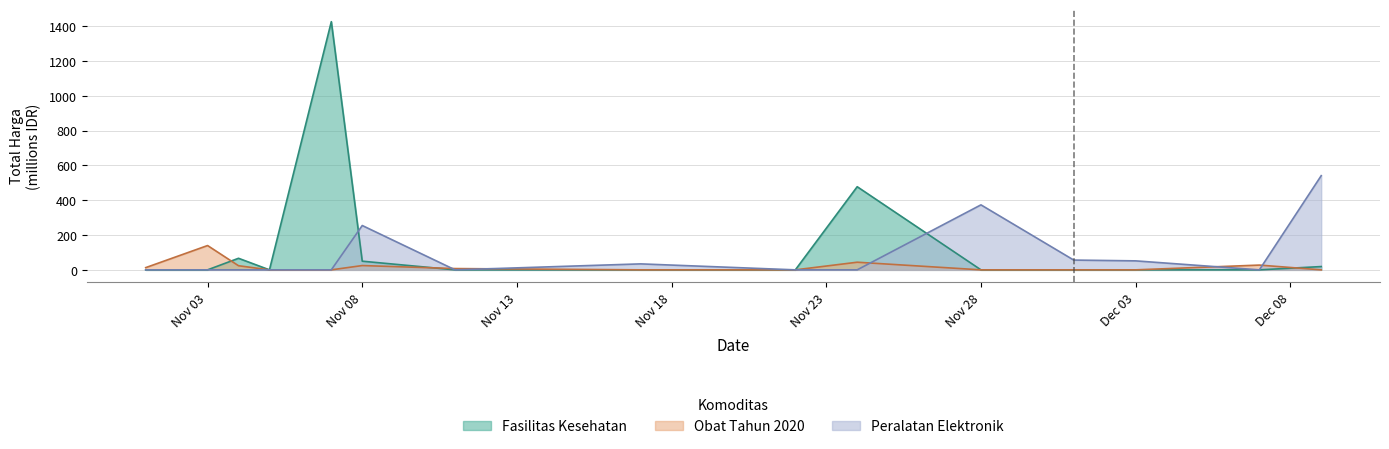

What is the difference between the maximum and minimum values in the Fasilitas Kesehatan series?

1425.9